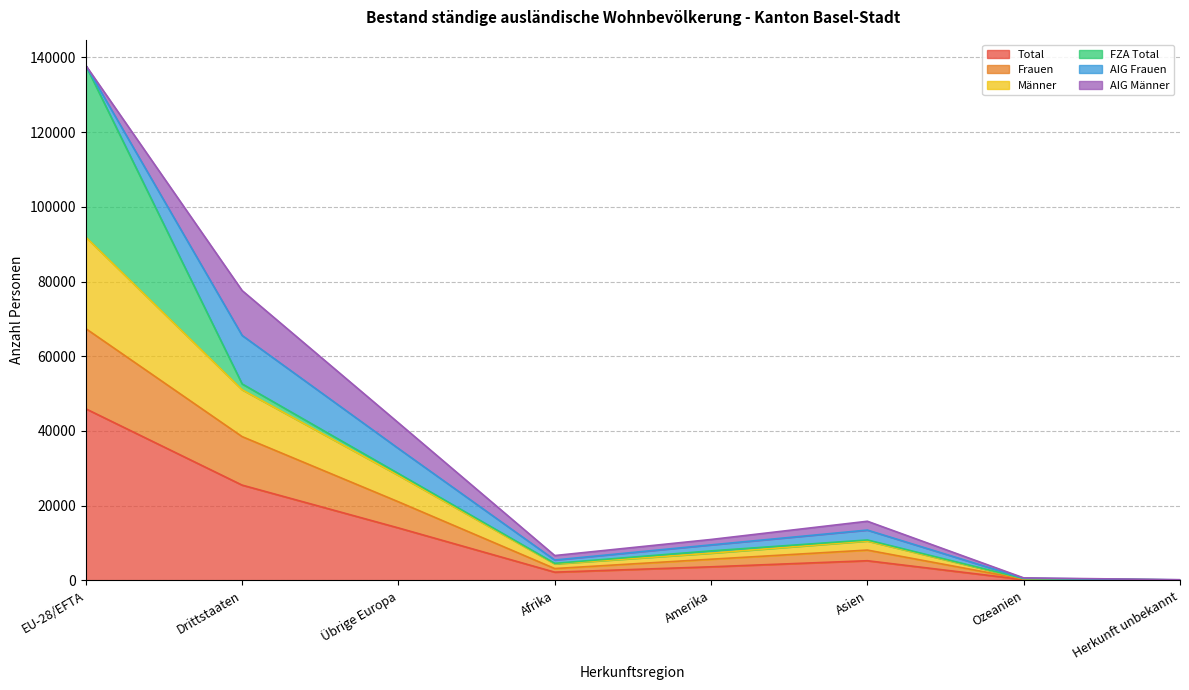

True or false: Total and Frauen cross at least once.

False